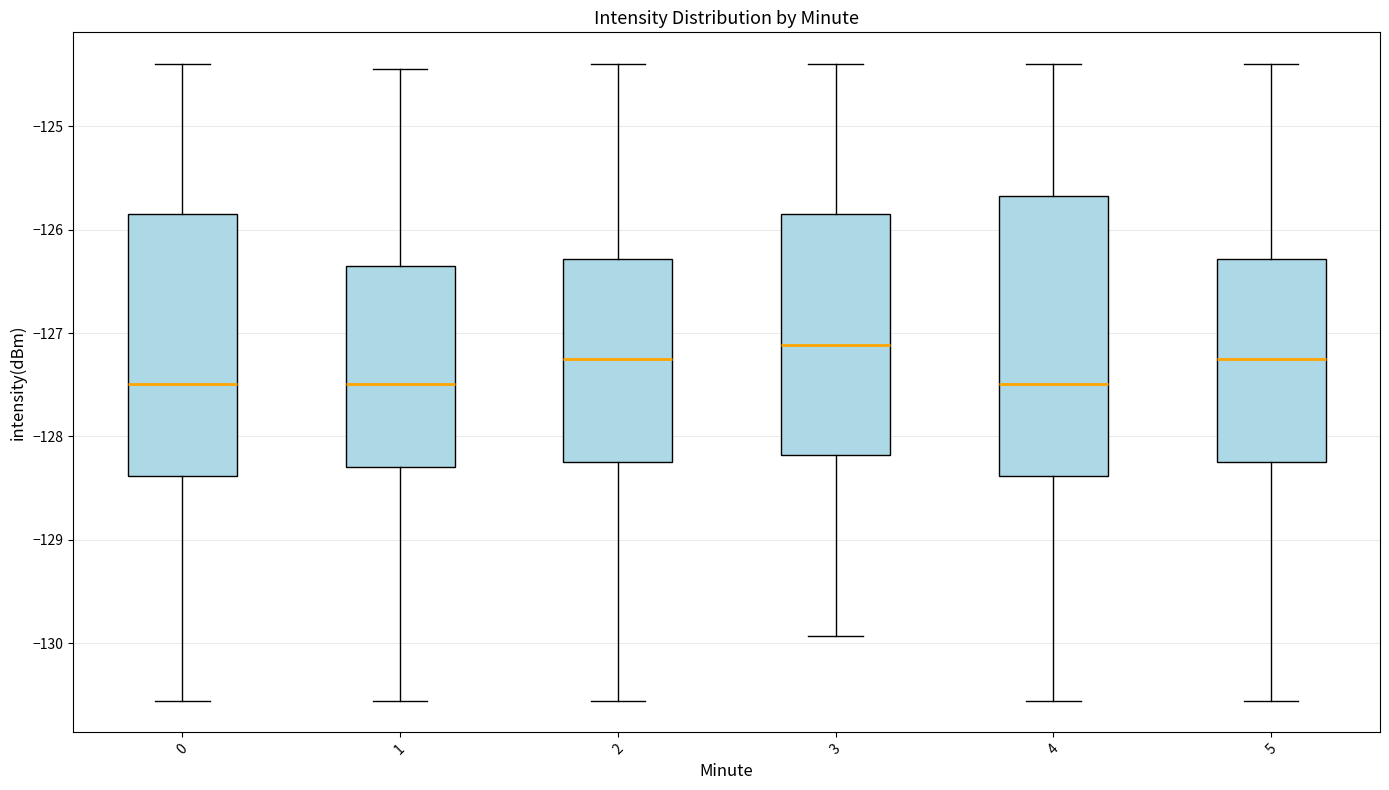

Reading left to right, read every box against the y-axis: the position of its median line, the range the box covers, and the ends of its whiskers. The values are not printed on the chart, so give them approximately, as read against the axis.

0: median -127.5, box -128.4 to -125.9, whiskers -130.6 to -124.4
1: median -127.5, box -128.3 to -126.4, whiskers -130.6 to -124.5
2: median -127.3, box -128.2 to -126.3, whiskers -130.6 to -124.4
3: median -127.1, box -128.2 to -125.9, whiskers -129.9 to -124.4
4: median -127.5, box -128.4 to -125.7, whiskers -130.6 to -124.4
5: median -127.3, box -128.2 to -126.3, whiskers -130.6 to -124.4